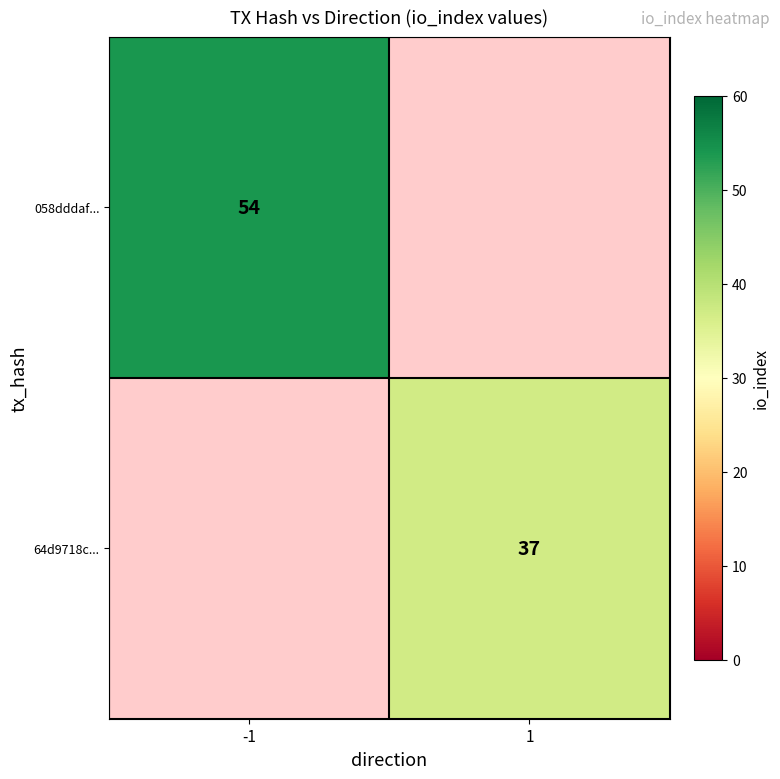

True or false: 64d9718c... has a value of 37 at 1.

True